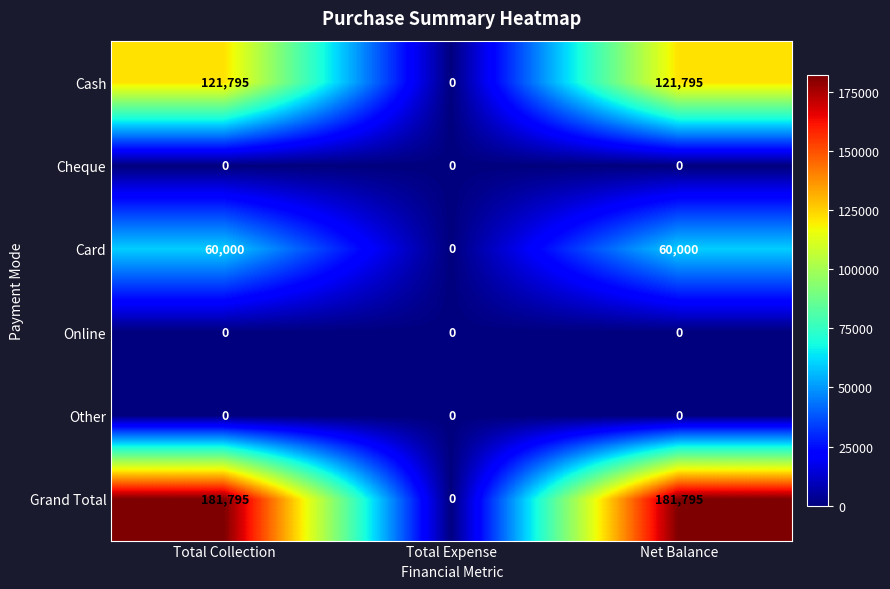

What is the spread (max minus min) of values at Total Collection?

181795